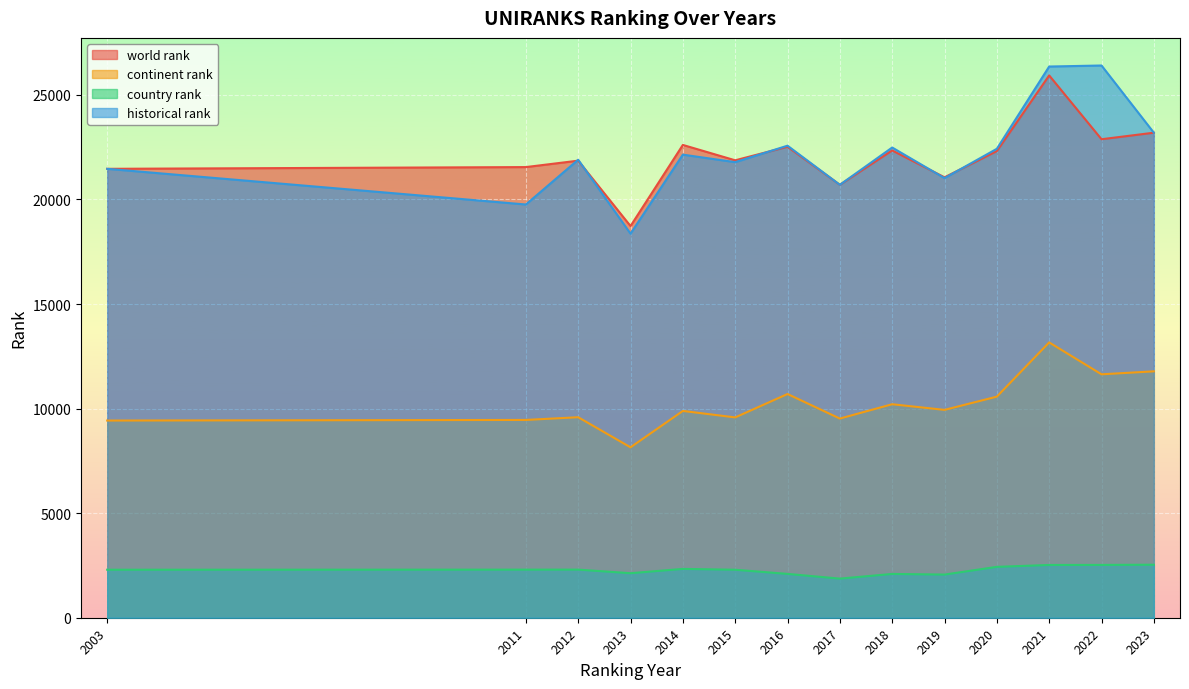

At how many categories does at least one series exceed 16883?

14